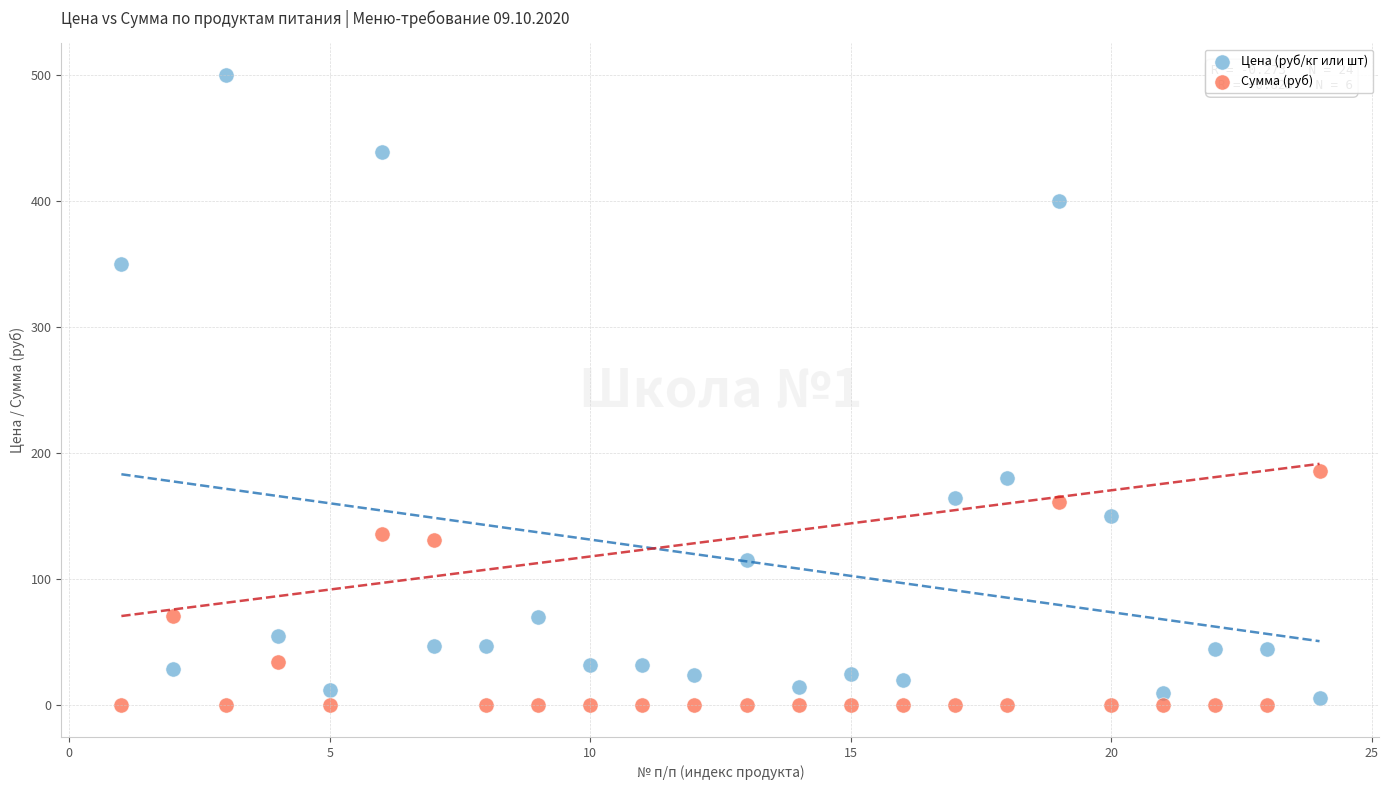

Across all data points, what is the range of X values (max minus min)?

23.0